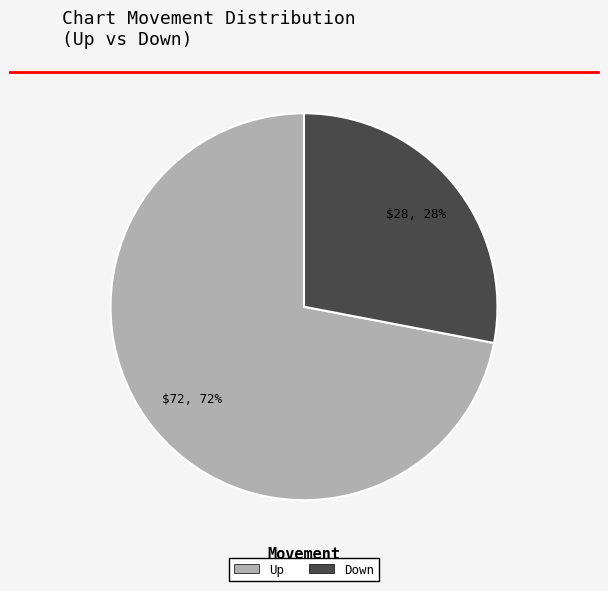

How many segments does this pie chart have?

2